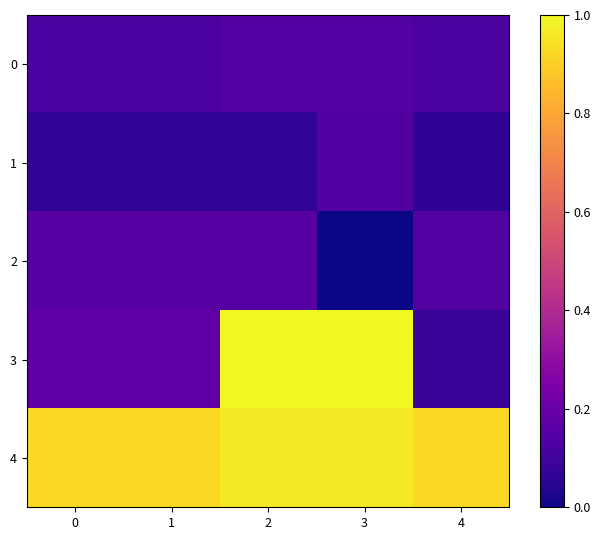

How many data points does each series have?

5